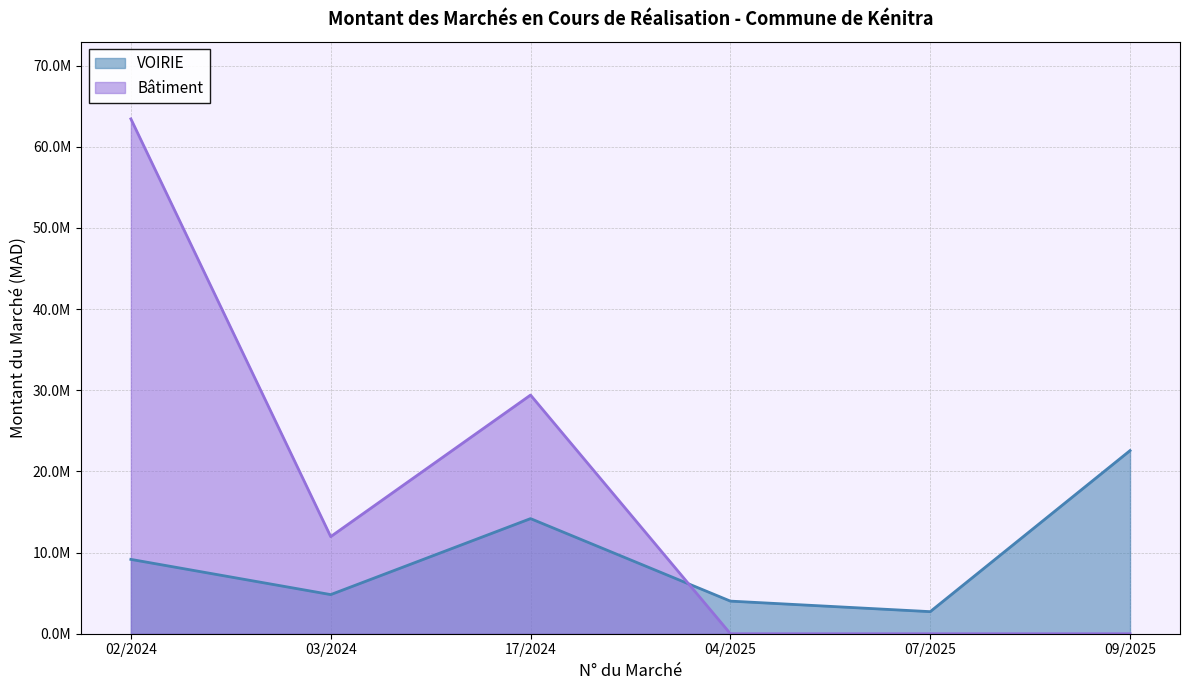

At how many categories does at least one series exceed 62876358?

1